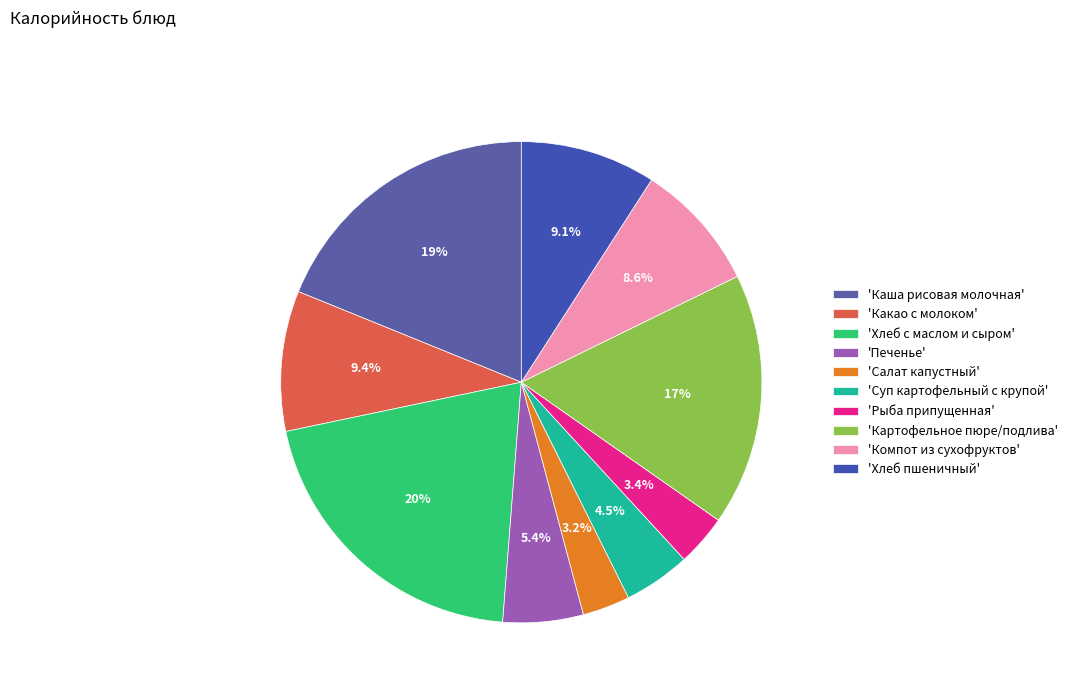

To the nearest percent, what is the average slice percentage?

10%